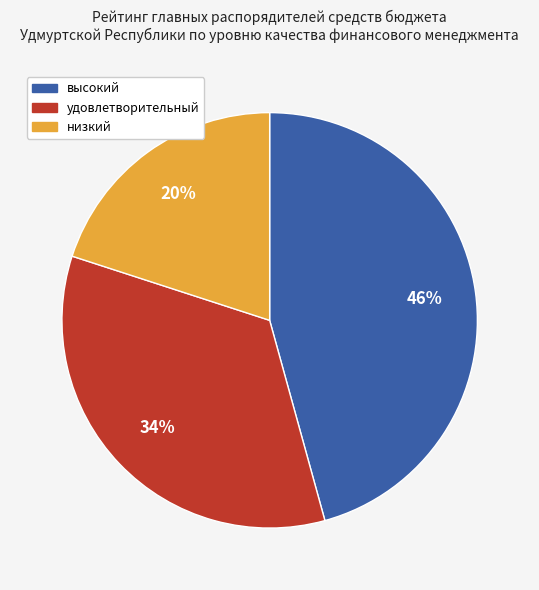

To the nearest percent, what is the average slice percentage?

33%